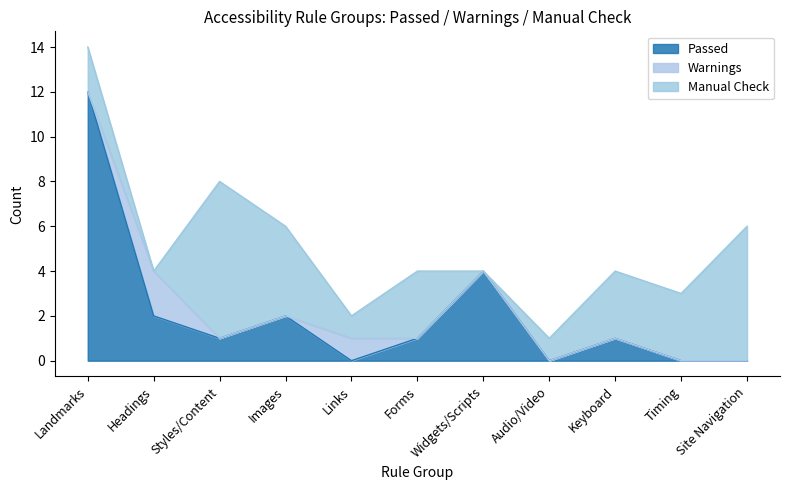

What is the difference between the second highest and minimum values in the Warnings series?

1